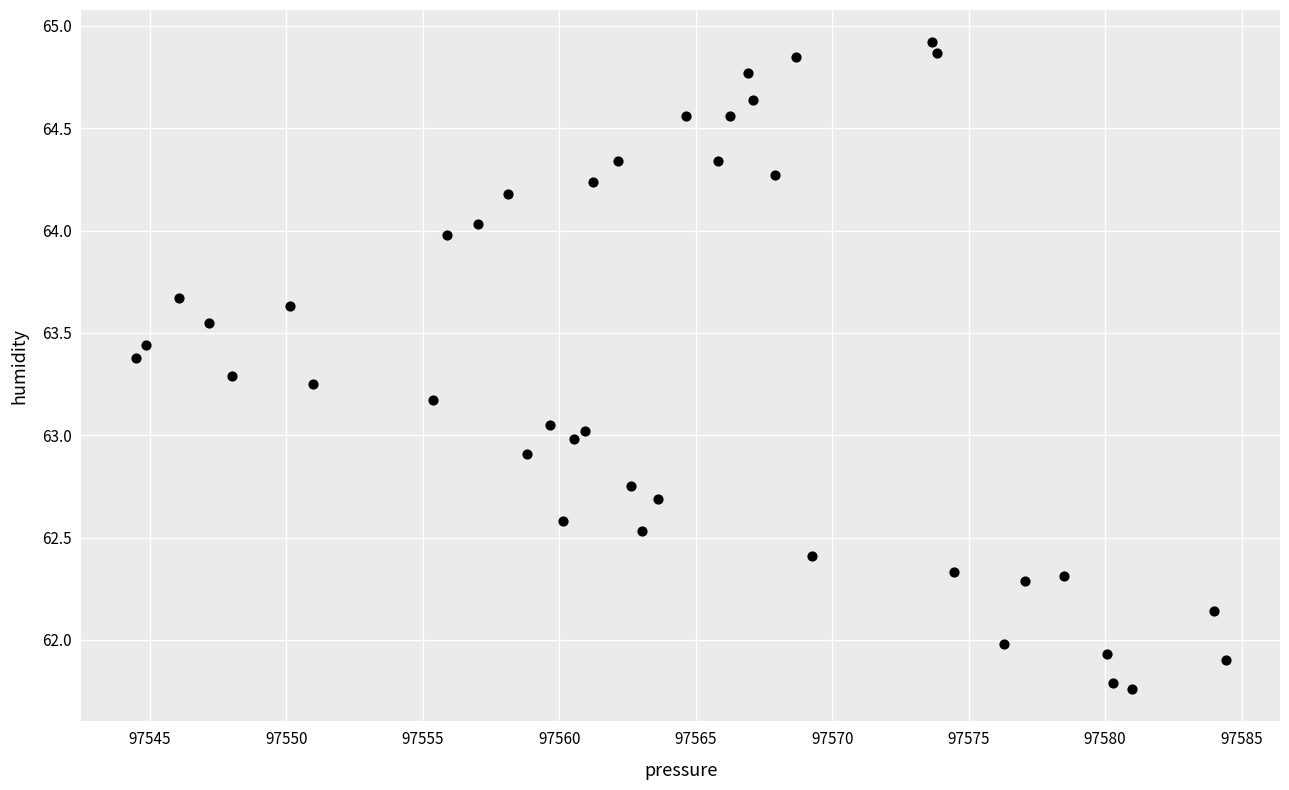

What is the range of Y values (max minus min)?

3.2